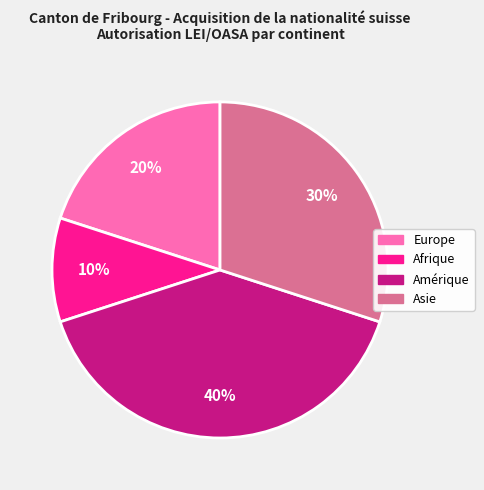

To the nearest percent, what percentage of the pie is Afrique?

10%